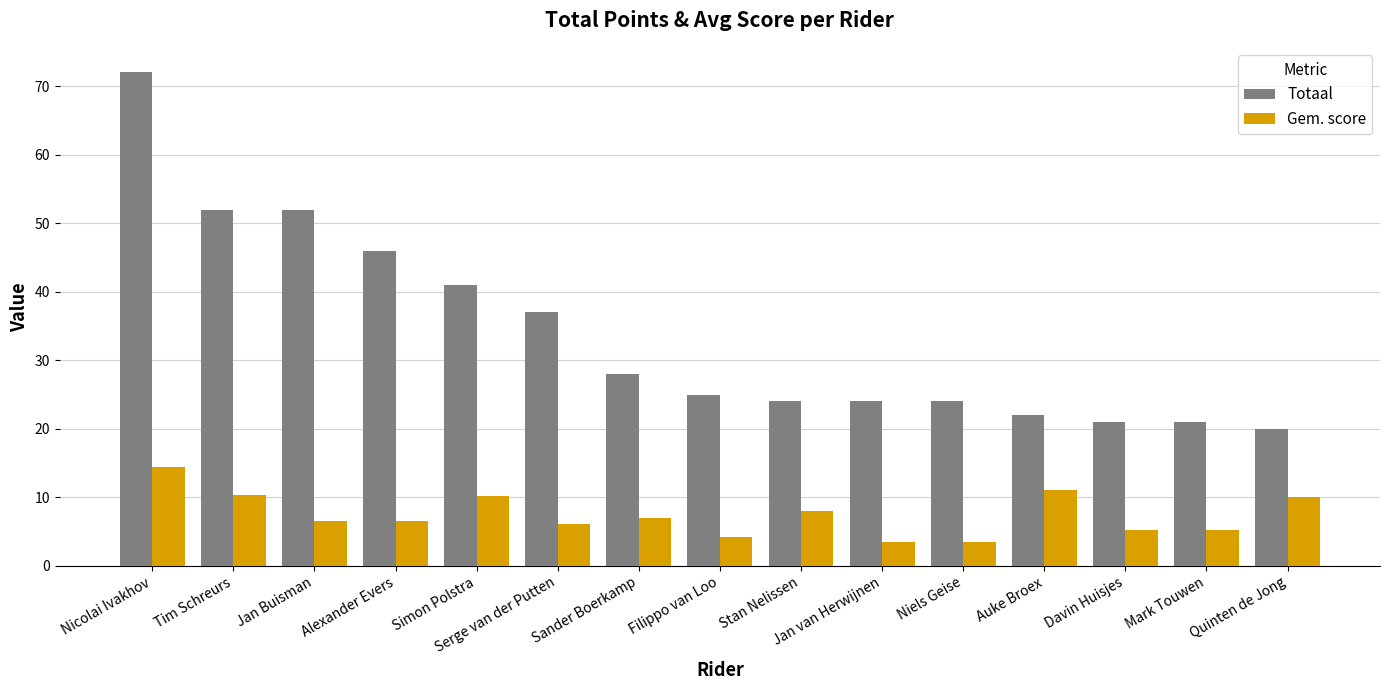

Between Nicolai Ivakhov and Jan van Herwijnen, which series saw the biggest shift?

Totaal